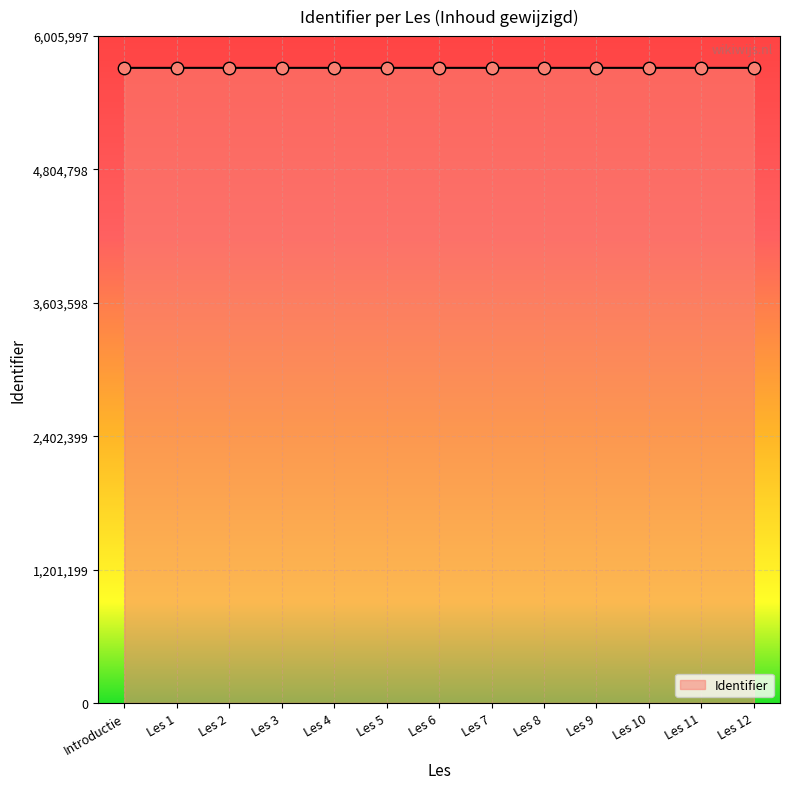

Approximately how many times larger is the value at Les 1 compared to Les 4?

1.0